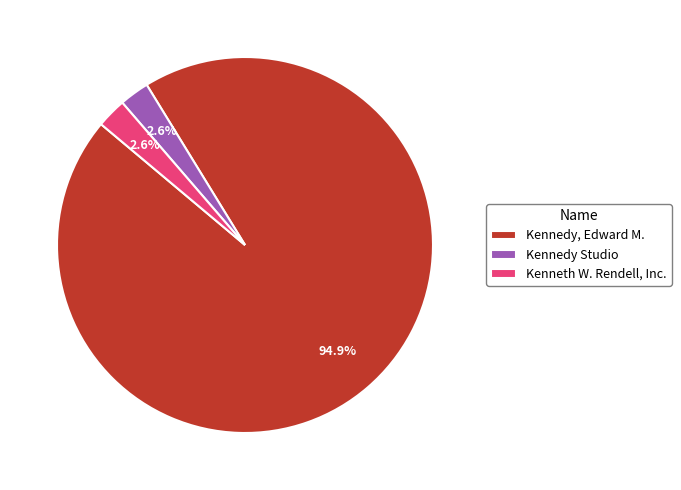

To the nearest percent, what is the difference between the largest and smallest slice percentages?

92%